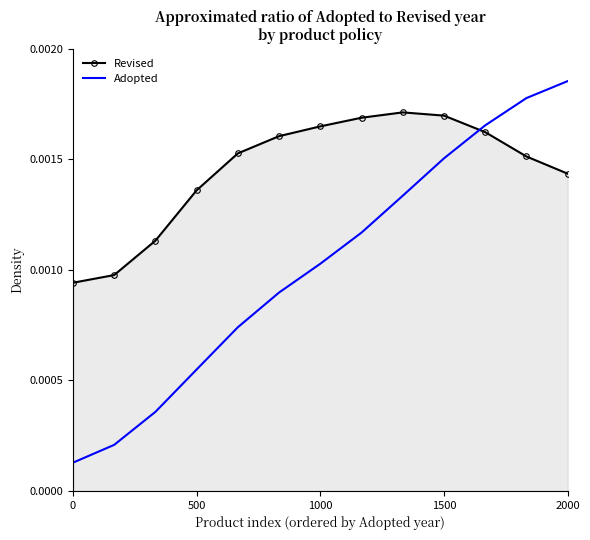

After their last crossing, which series has the higher values: Revised or Adopted?

Adopted